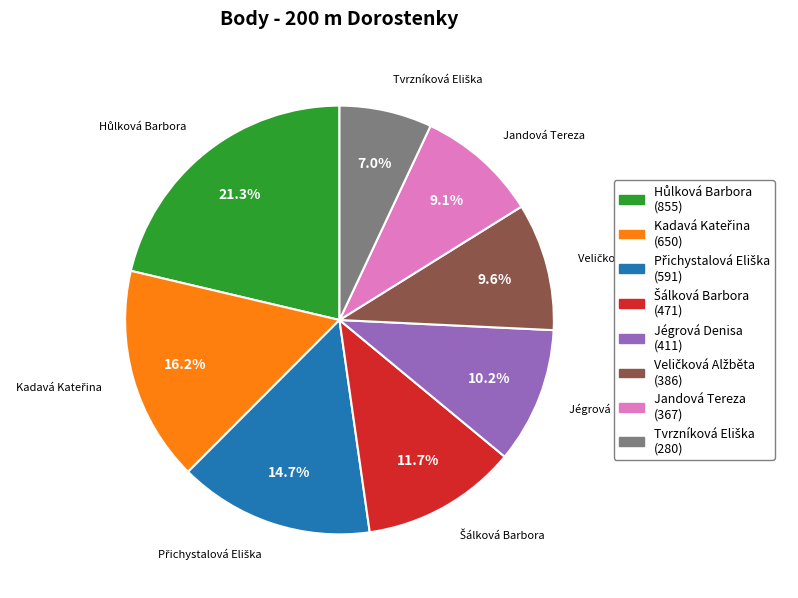

Is there a majority slice in this chart?

No